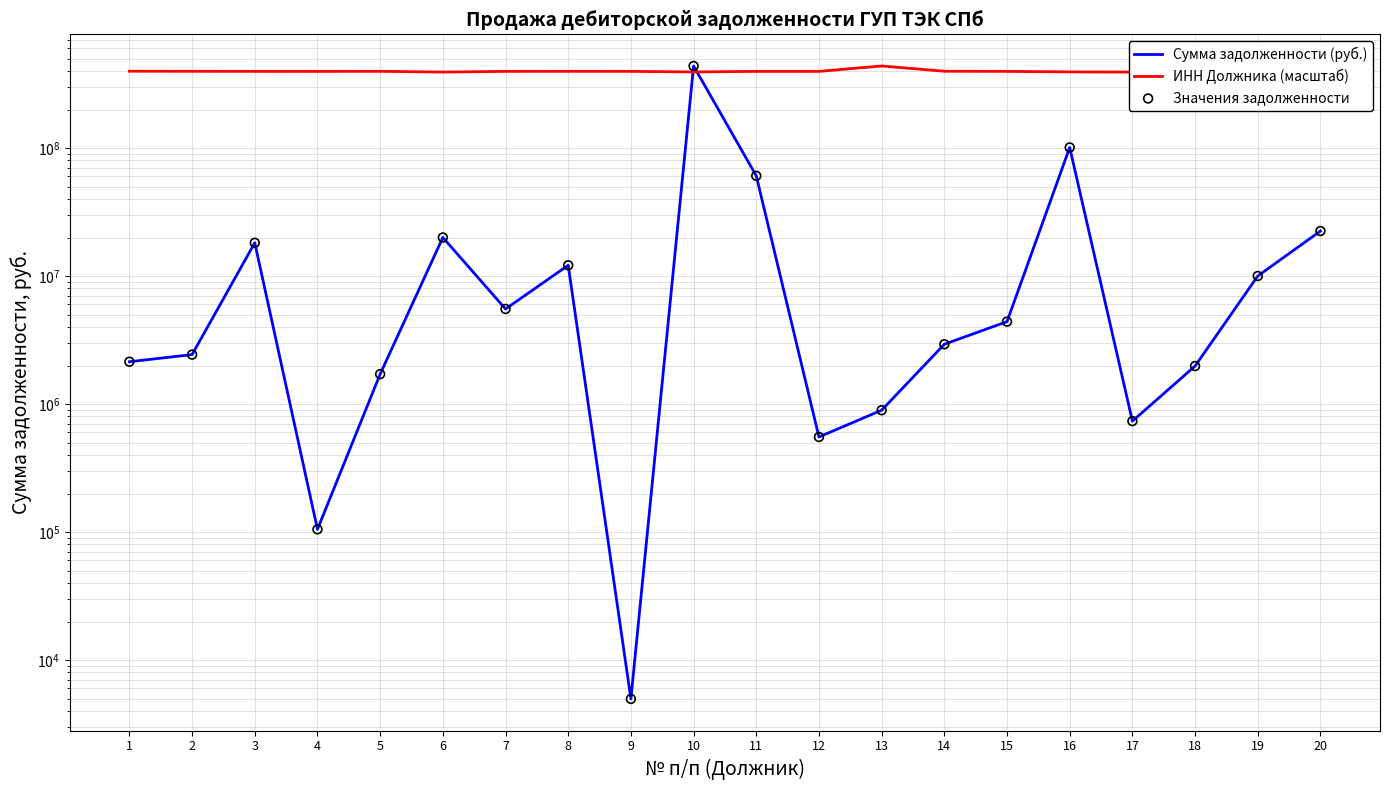

Which series has the largest total across all categories?

ИНН Должника (масштаб)